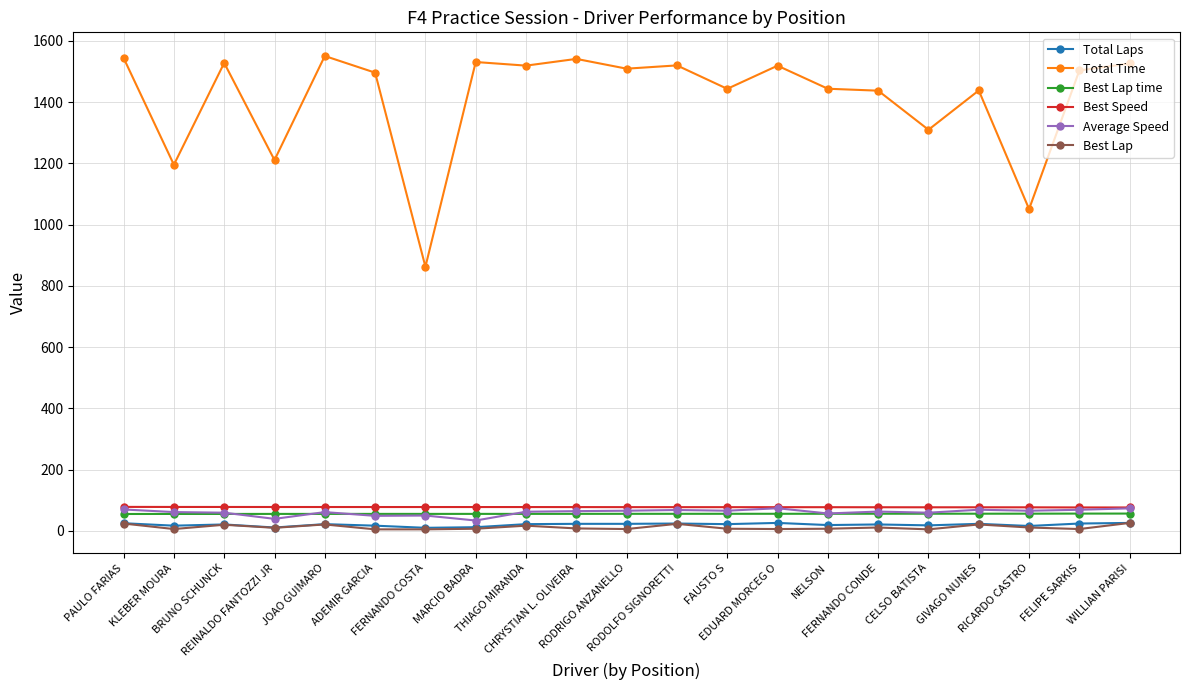

Which series has the largest range (max minus min)?

Total Time